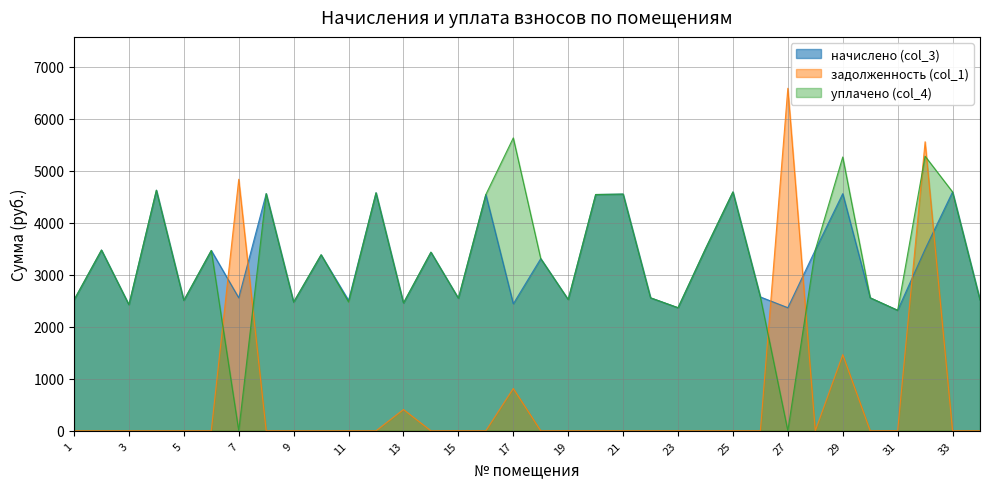

How many intersections are there between задолженность (col_1) and начислено (col_3)?

6